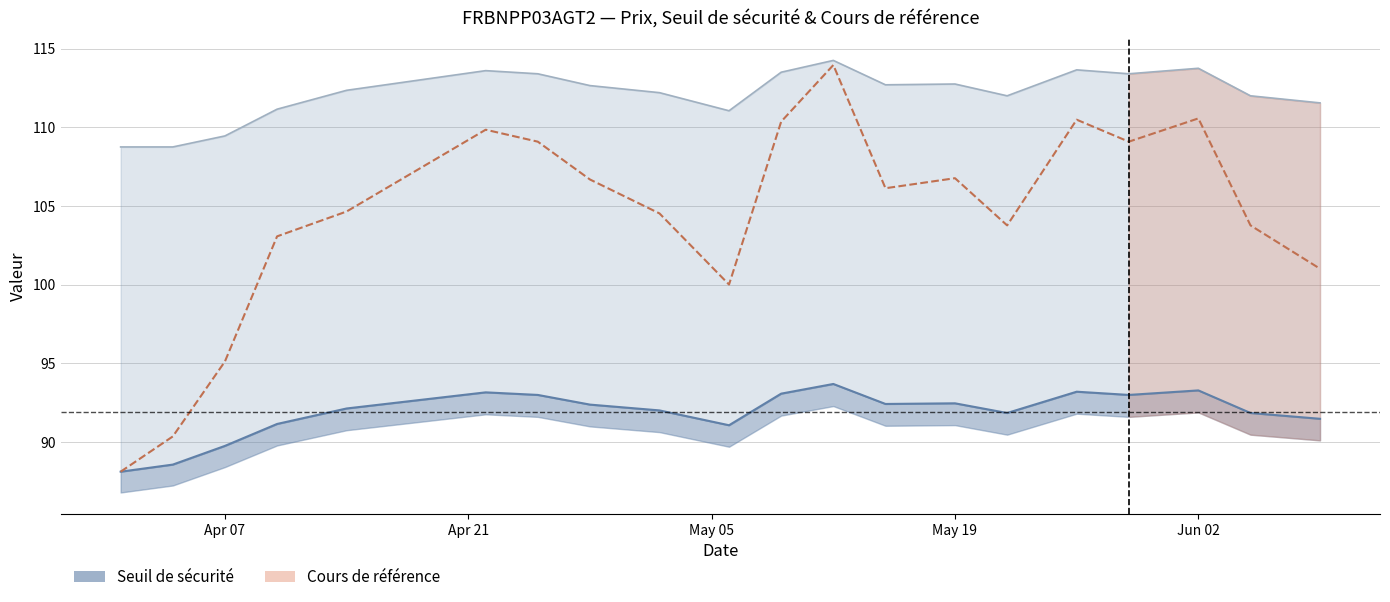

How many interior local peaks (higher than both neighbors) does the data have?

5